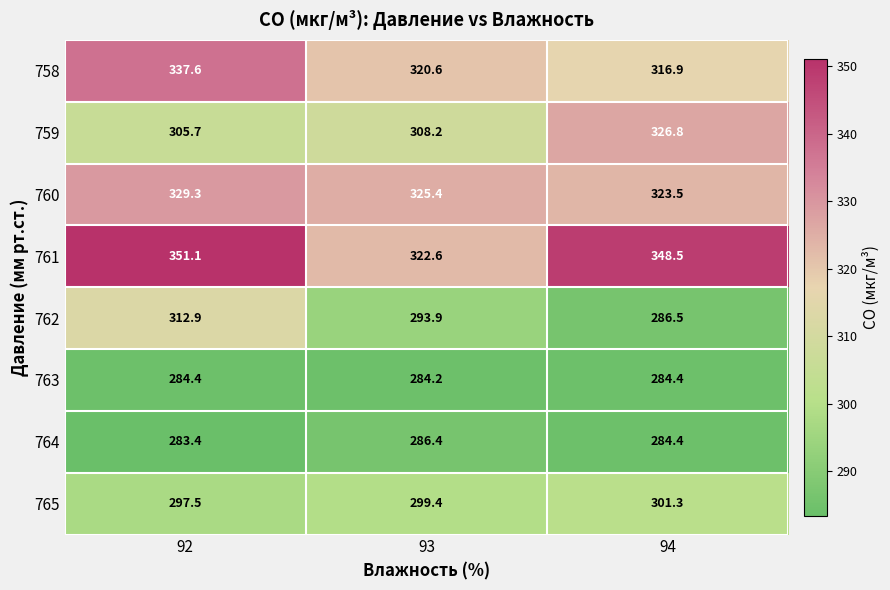

Which series changed the most between 92 and 93?

761